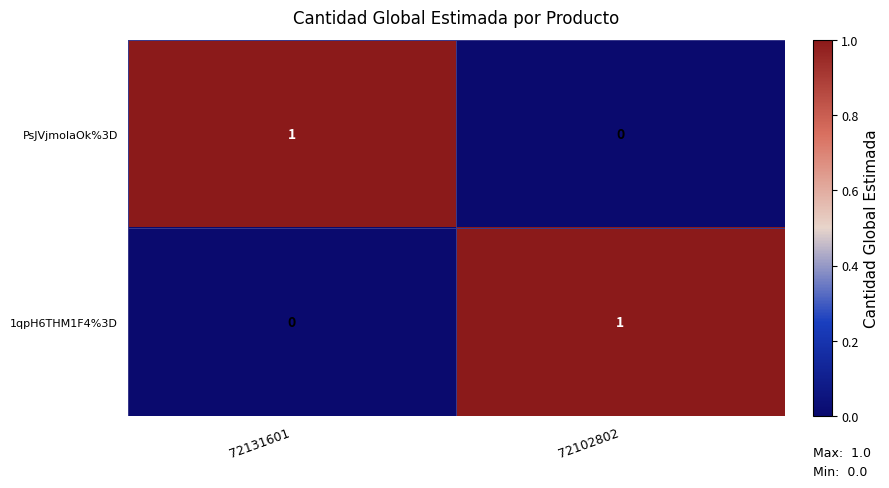

Reading right to left, what are all the values shown in this chart?

PsJVjmoIaOk%3D: 72102802=0	72131601=1
1qpH6THM1F4%3D: 72102802=1	72131601=0